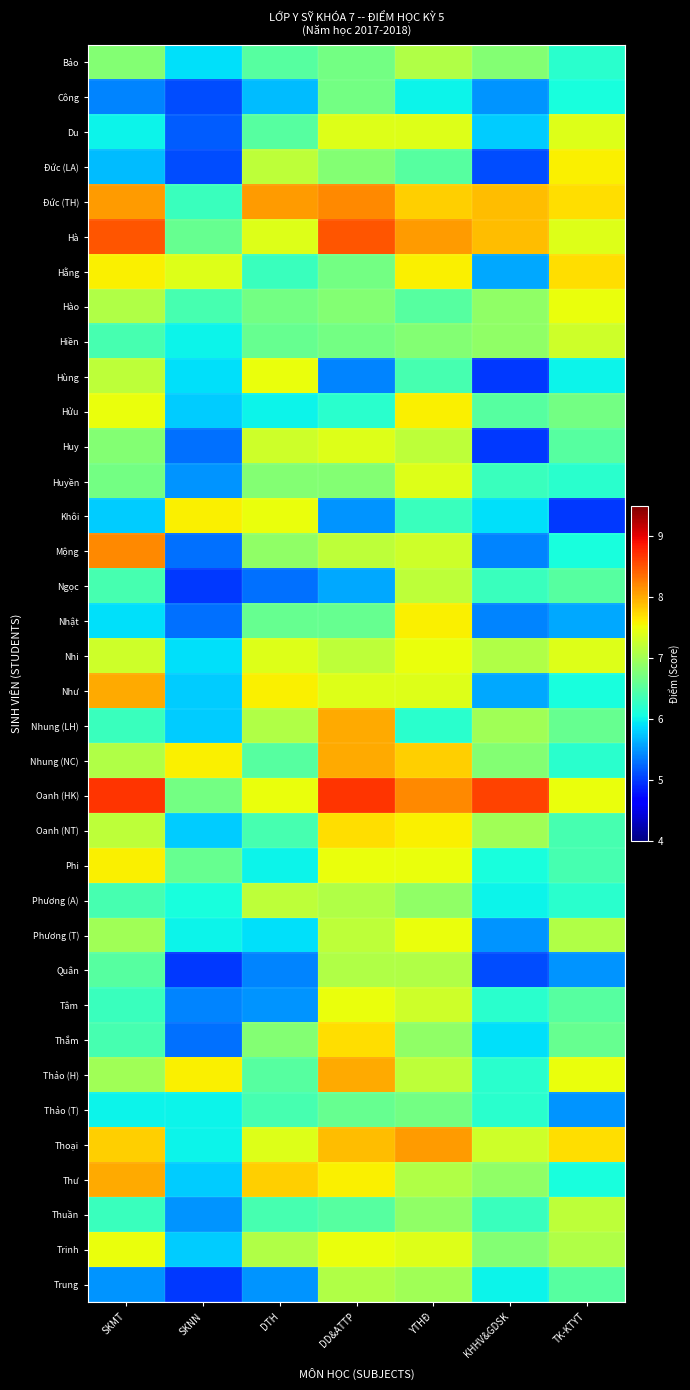

At DD&ATTP, list the series in order from largest to smallest.

Oanh (HK), Hà, Đức (TH), Nhung (LH), Nhung (NC), Thảo (H), Thoại, Oanh (NT), Thắm, Thư, Phi, Tâm, Trinh, Du, Huy, Như, Mộng, Nhi, Phương (T), Phương (A), Quân, Trung, Đức (LA), Hào, Huyền, Bảo, Công, Hằng, Hiền, Nhật, Thảo (T), Thuần, Hửu, Ngọc, Khôi, Hùng